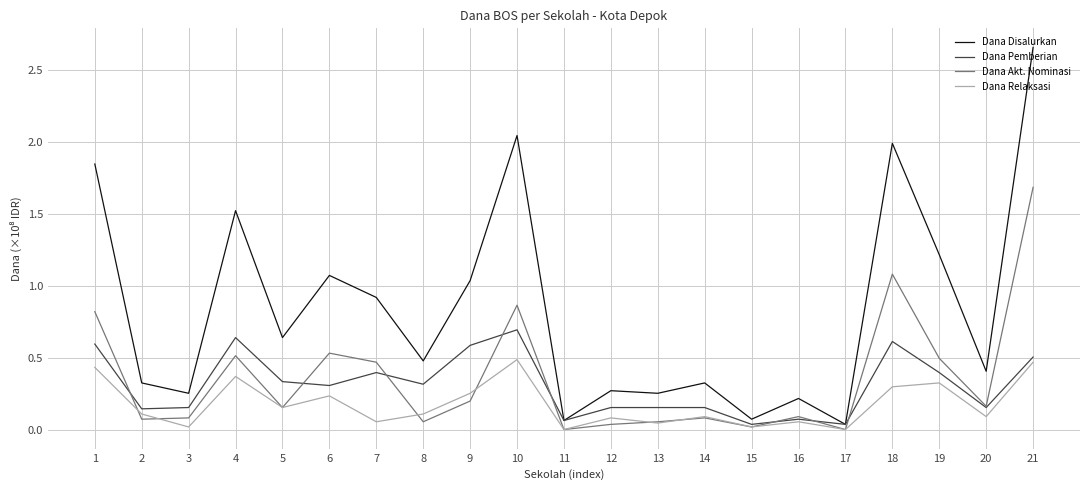

In Dana Relaksasi, how many points are lower than both neighbors (excluding endpoints)?

8